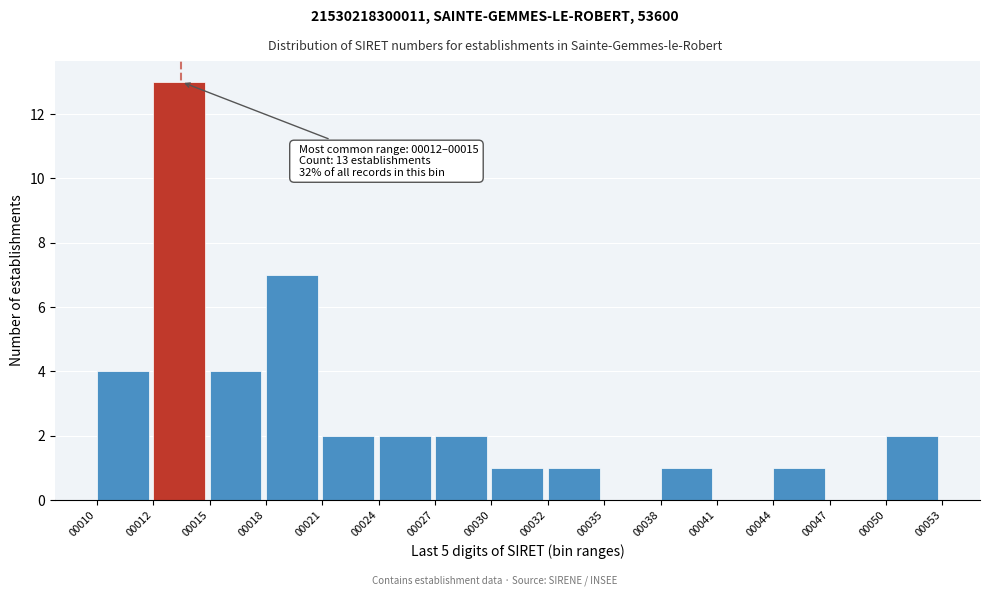

Reading left to right, what are all the values shown in this chart?

00010=4	00012=13	00015=4	00018=7	00021=2	00024=2	00027=2	00030=1	00032=1	00035=0	00038=1	00041=0	00044=1	00047=0	00050=2